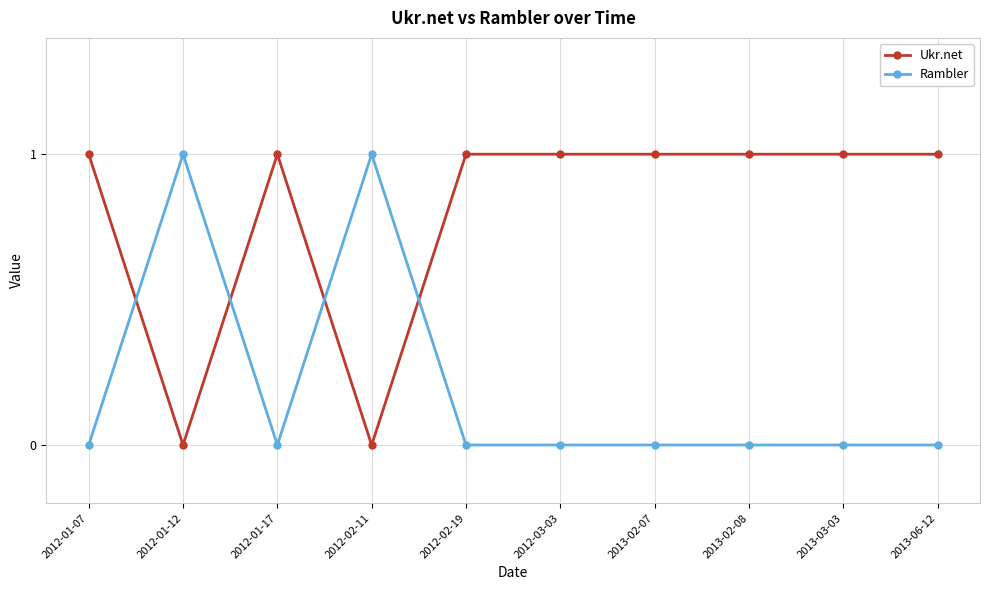

Which series has the largest total across all categories?

Ukr.net